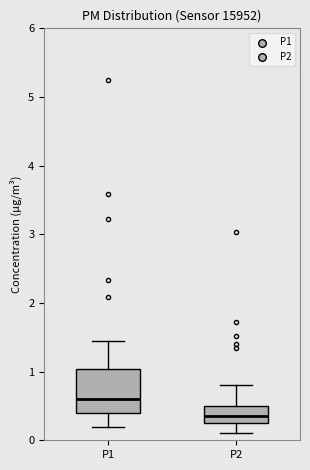

Reading left to right, transcribe this box plot: for each box, give where its median line is, the range the box spans, and where its two whiskers end, as read against the y-axis. The values are not printed on the chart, so give them approximately, as read against the axis.

P1: median 0.6, box 0.4 to 1.0, whiskers 0.2 to 1.5
P2: median 0.4, box 0.3 to 0.5, whiskers 0.1 to 0.8